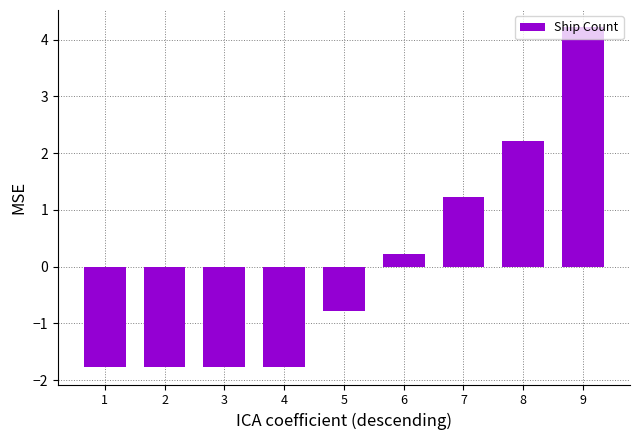

What is the change in value from 2 to 9?

+6.0